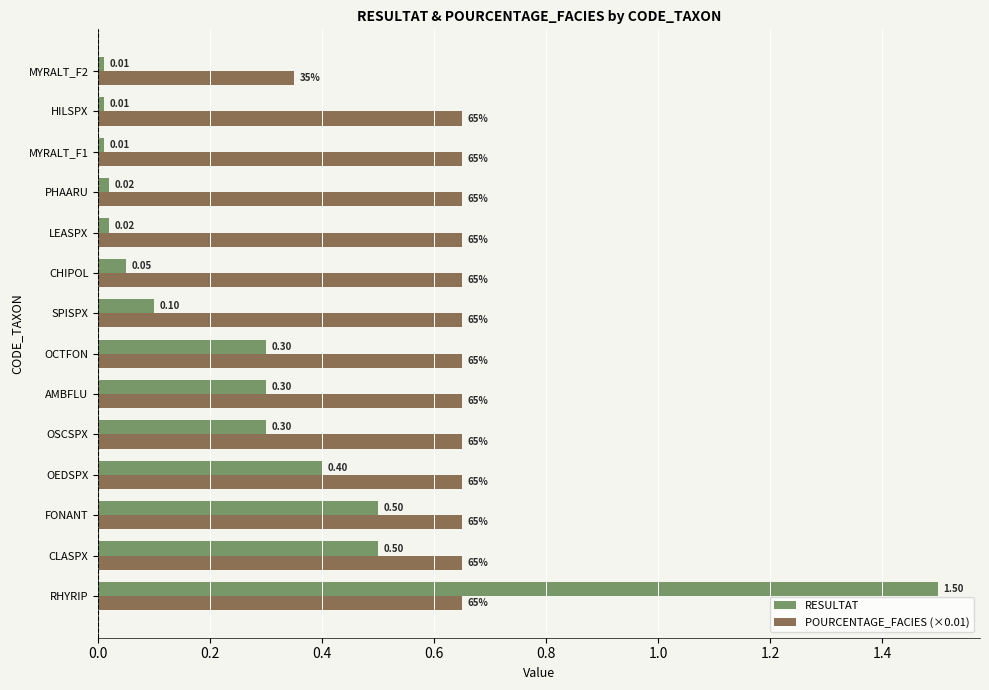

Which series has the largest range (max minus min)?

RESULTAT